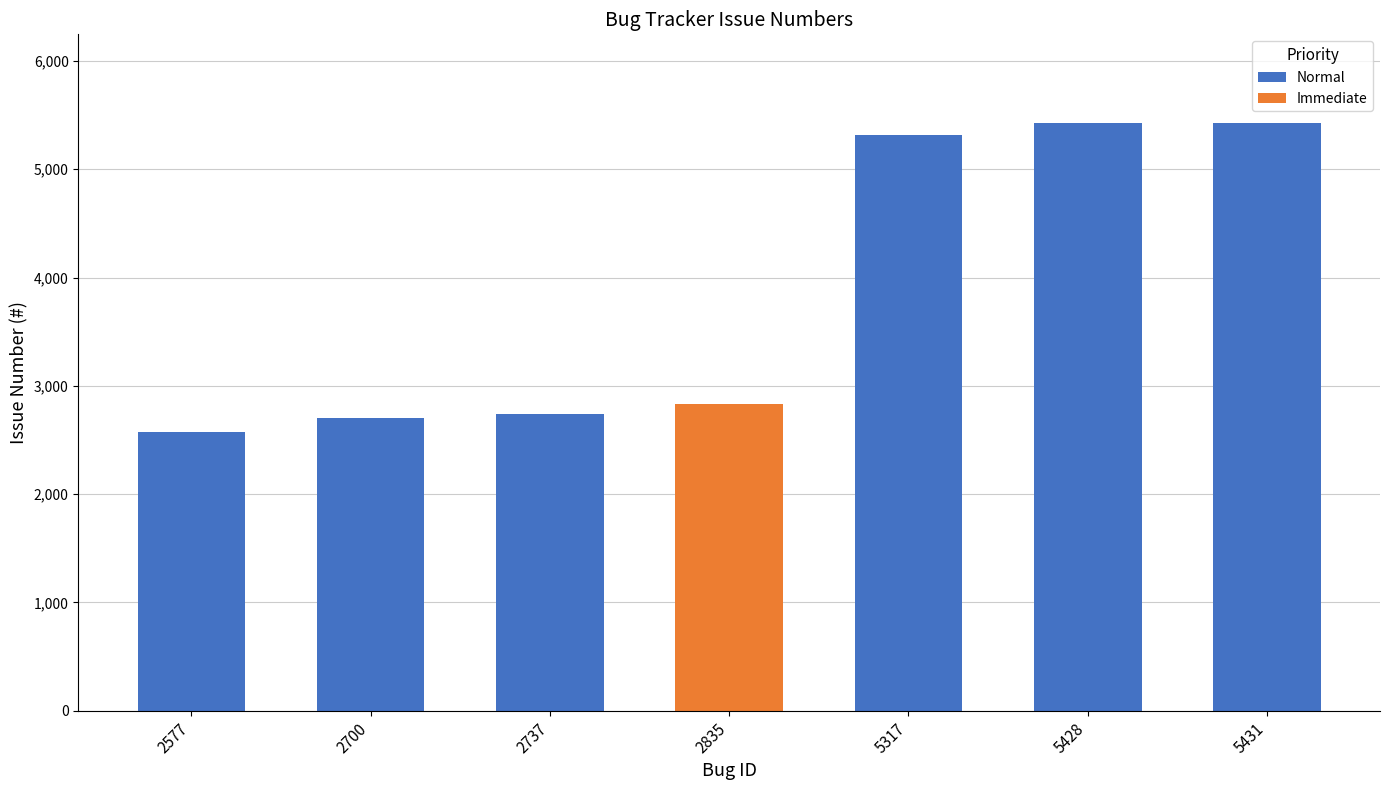

What is the difference between the second highest and second lowest values?

2728